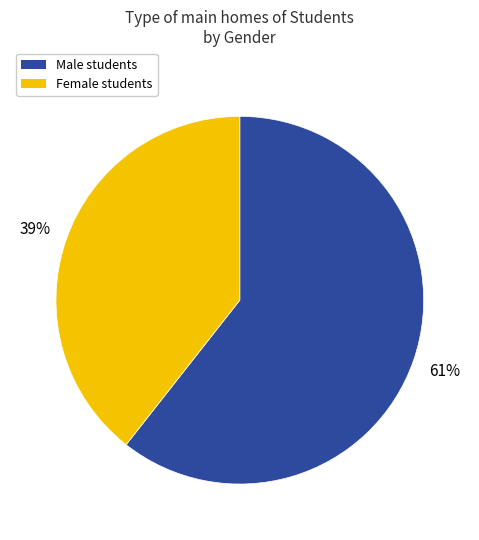

Is there any slice that represents more than half of the pie?

Yes